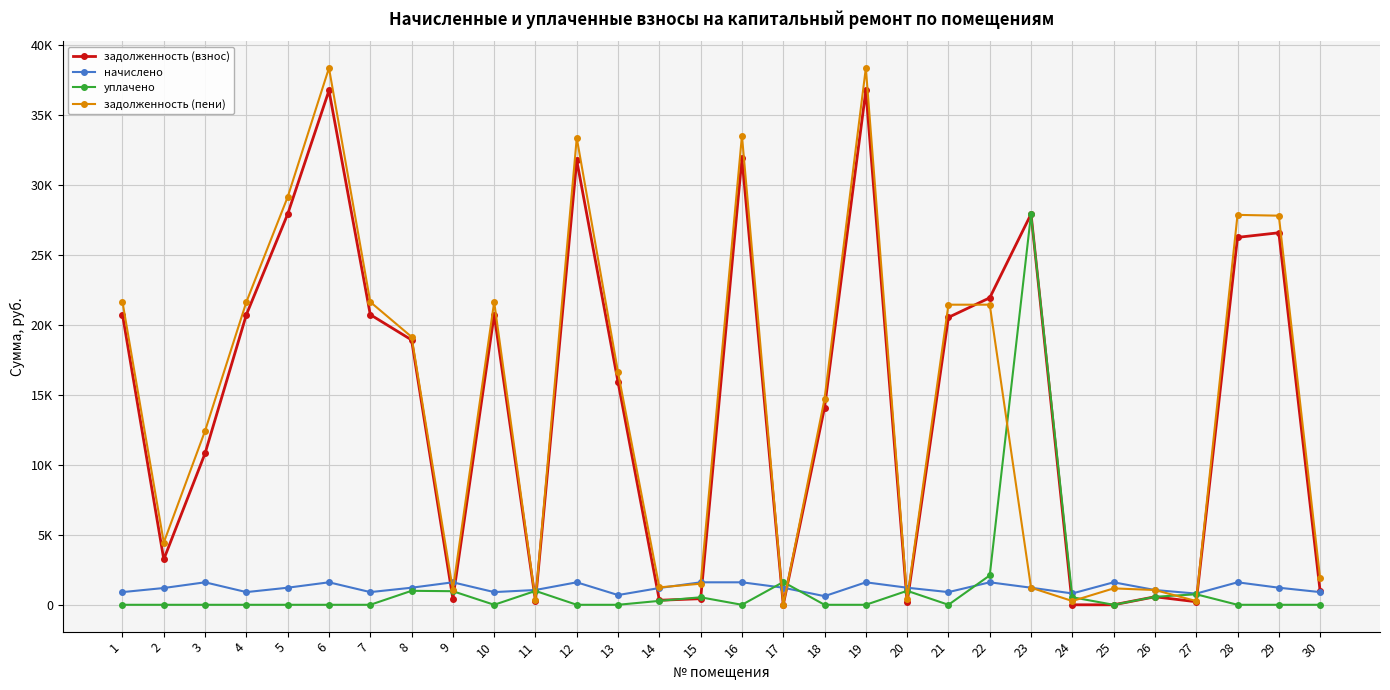

Does the chart have visible grid lines?

Yes